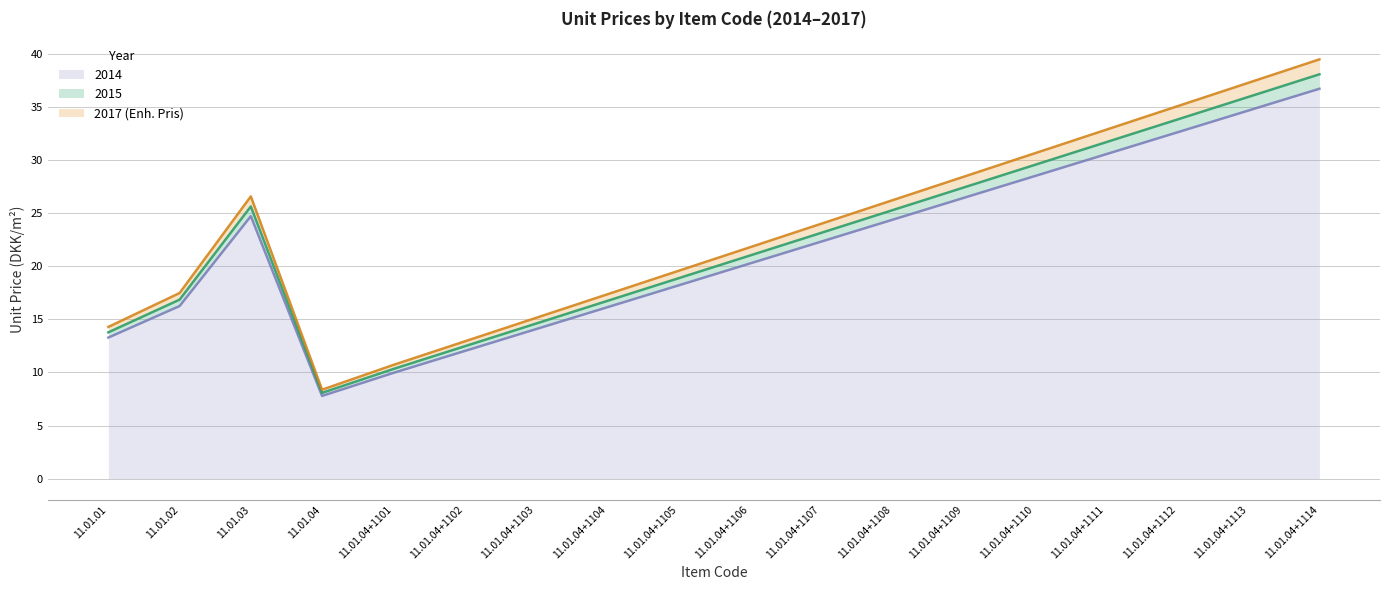

What is the value of the 2015 point at the 10th from the left?

21.0